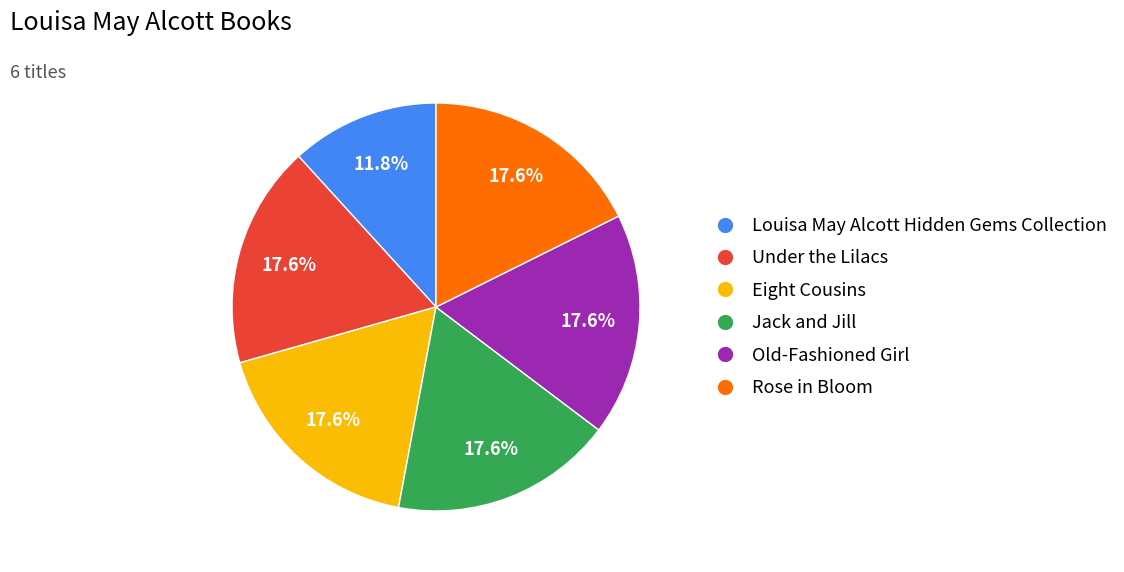

True or false: Louisa May Alcott Hidden Gems Collection accounts for 18% of the total.

False